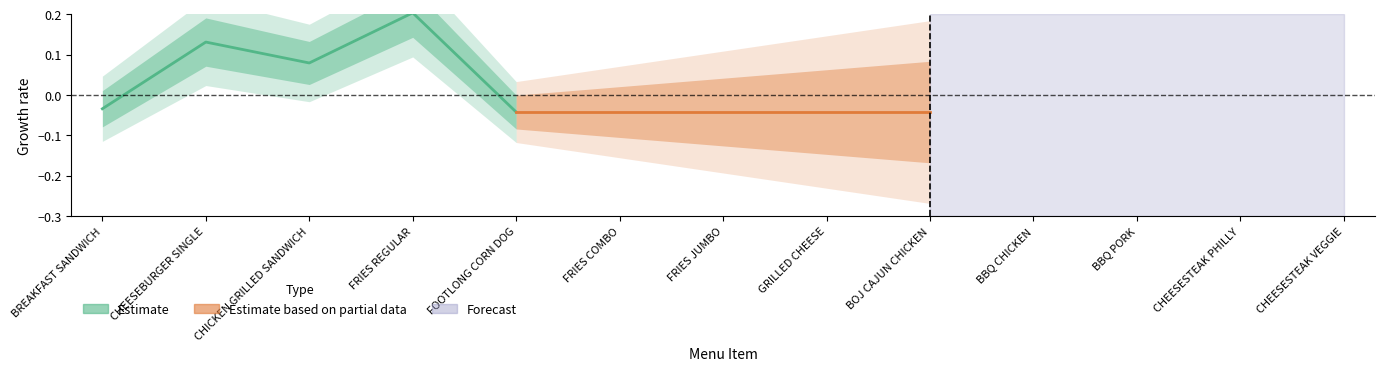

What position from the left is BREAKFAST SANDWICH?

1